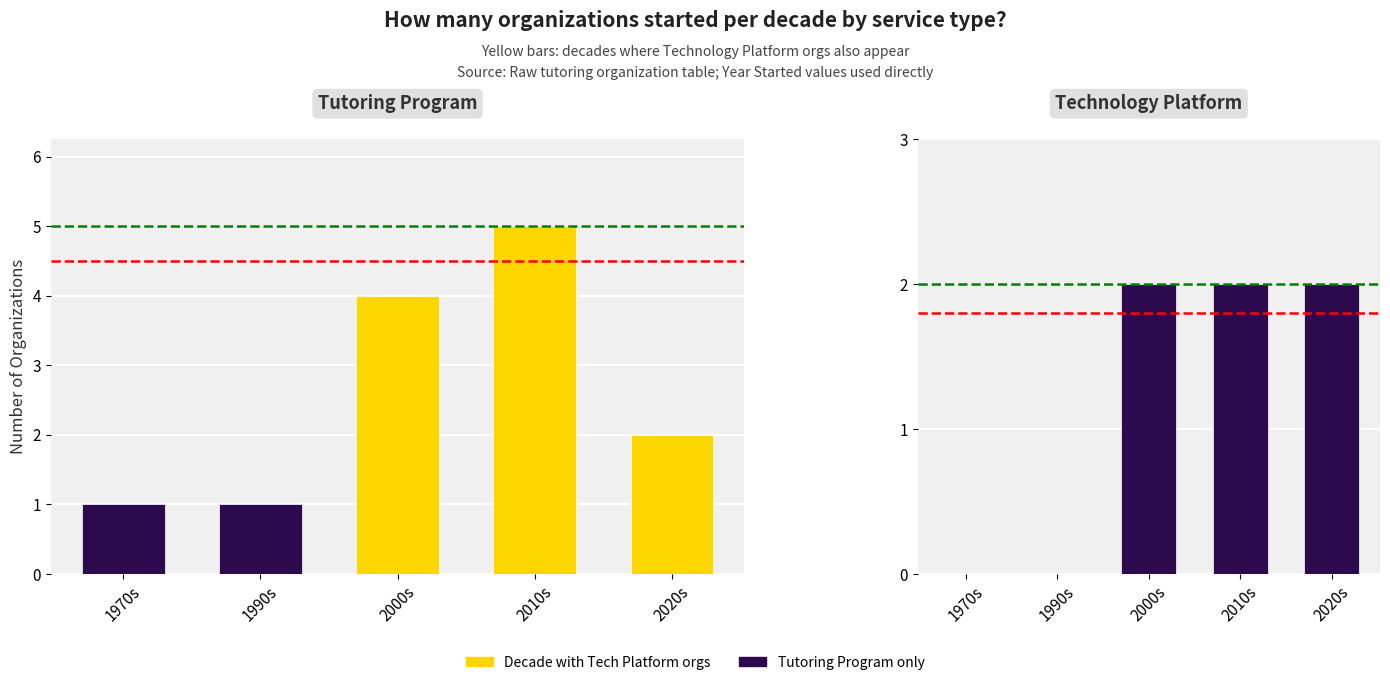

Is it true that Tutoring Program equals 1 at 1990s?

True